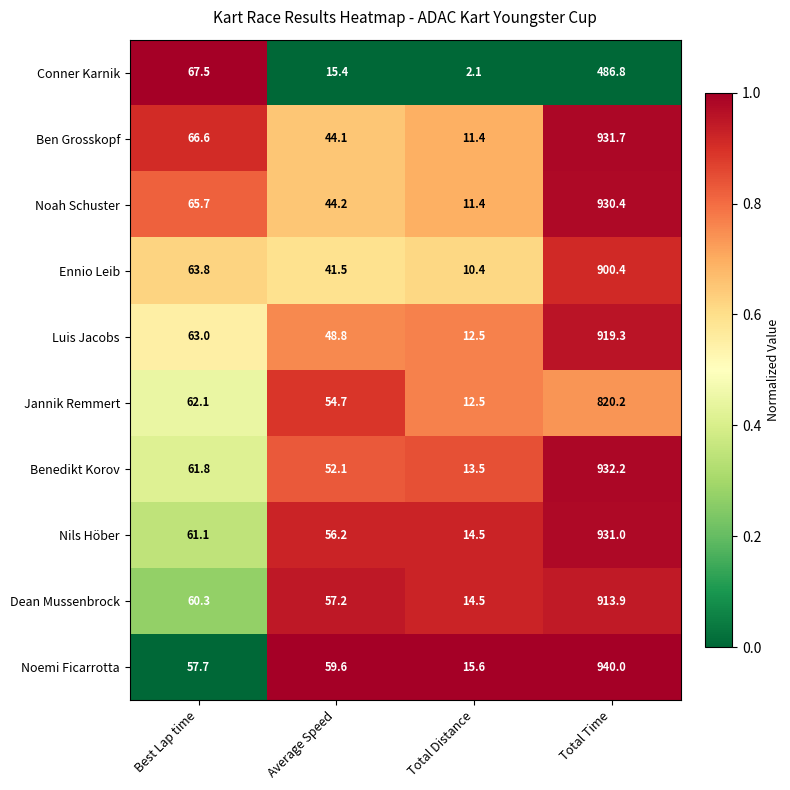

Count the number of categories in the chart.

4